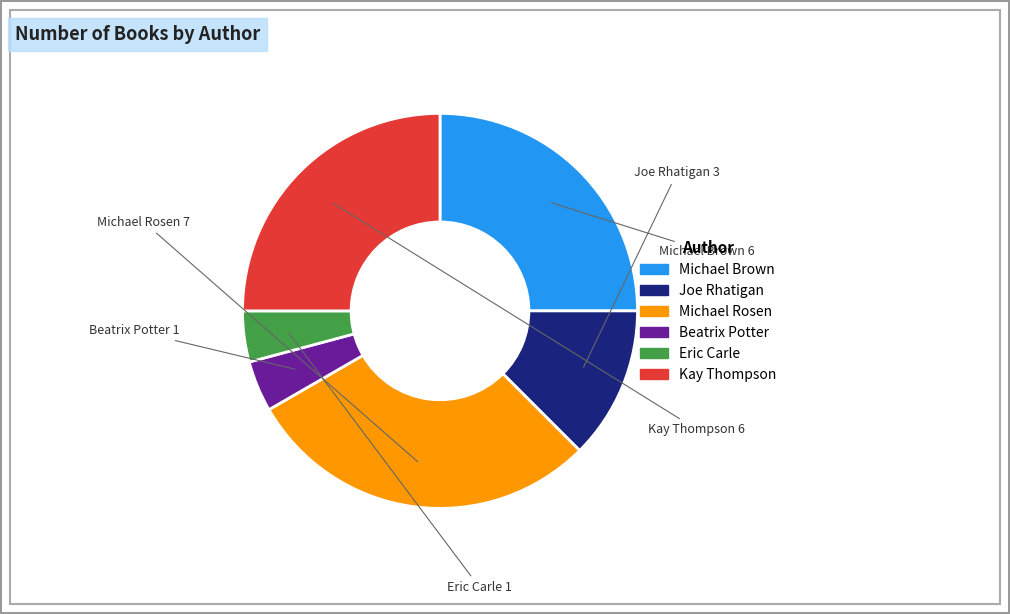

Which category has the biggest portion of the pie?

Michael Rosen